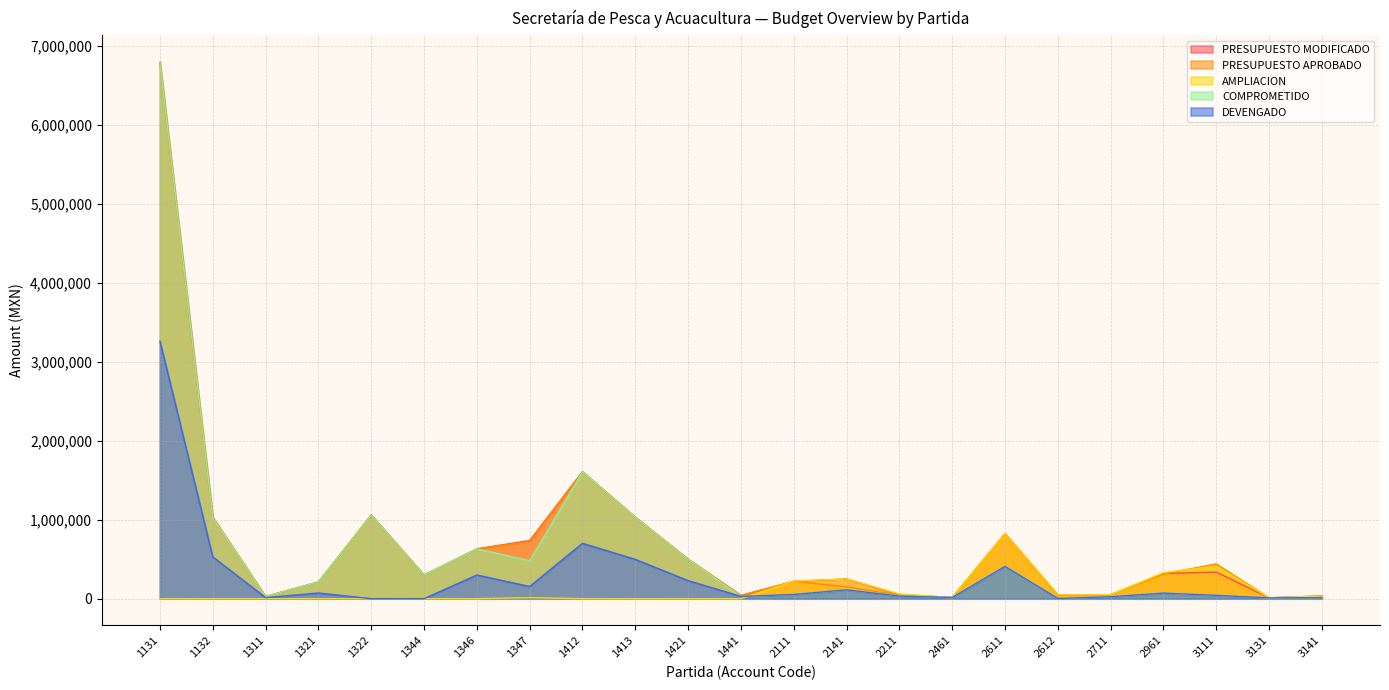

What is the value of the PRESUPUESTO APROBADO point at the 12th from the left?

40000.0